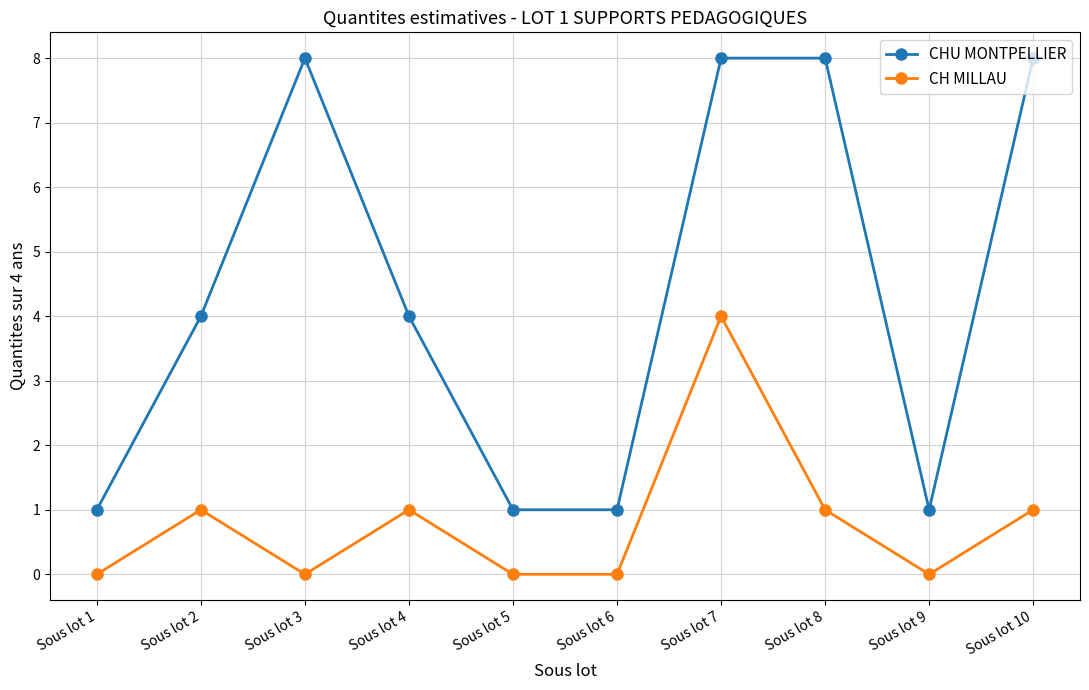

What is the difference between the second highest and second lowest values in the CHU MONTPELLIER series?

7